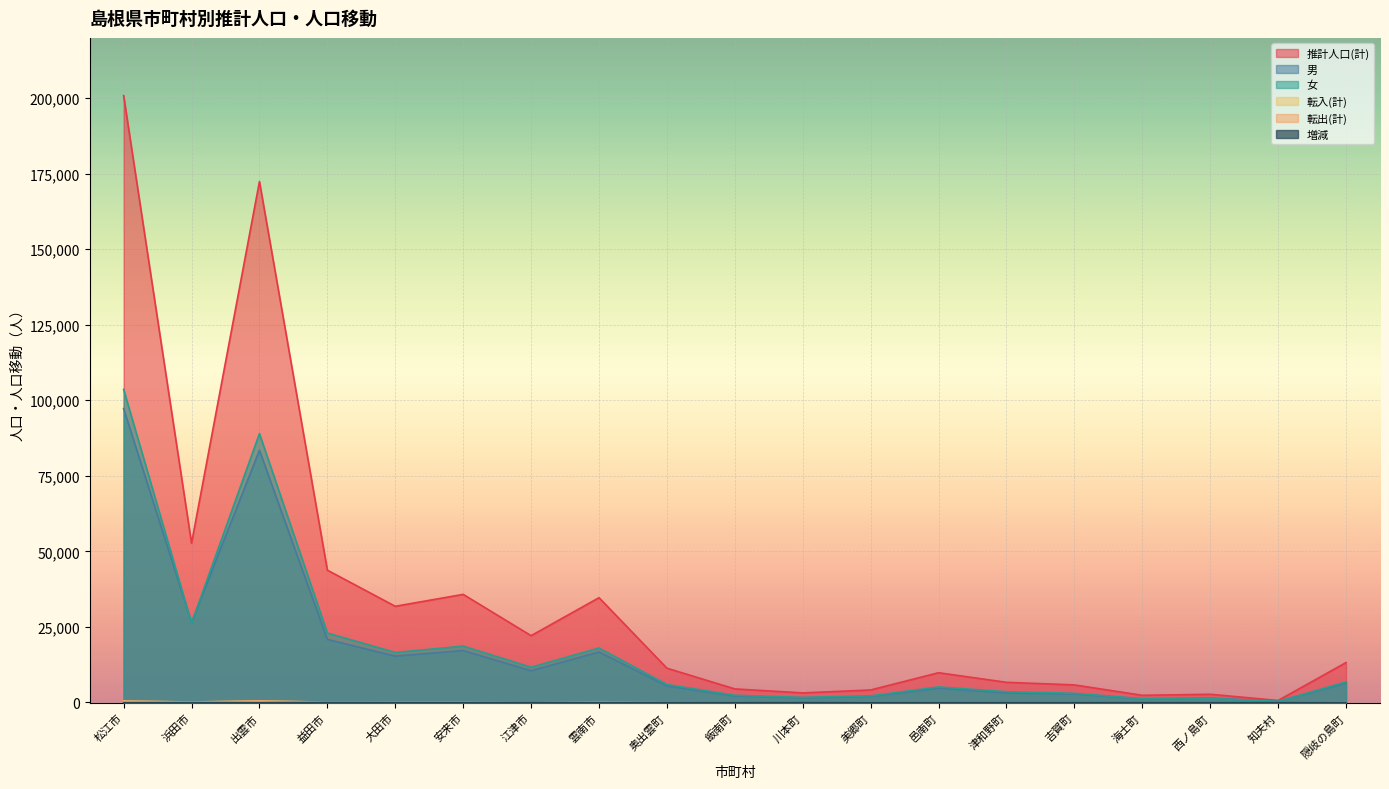

How many values in 増減 are below zero?

17